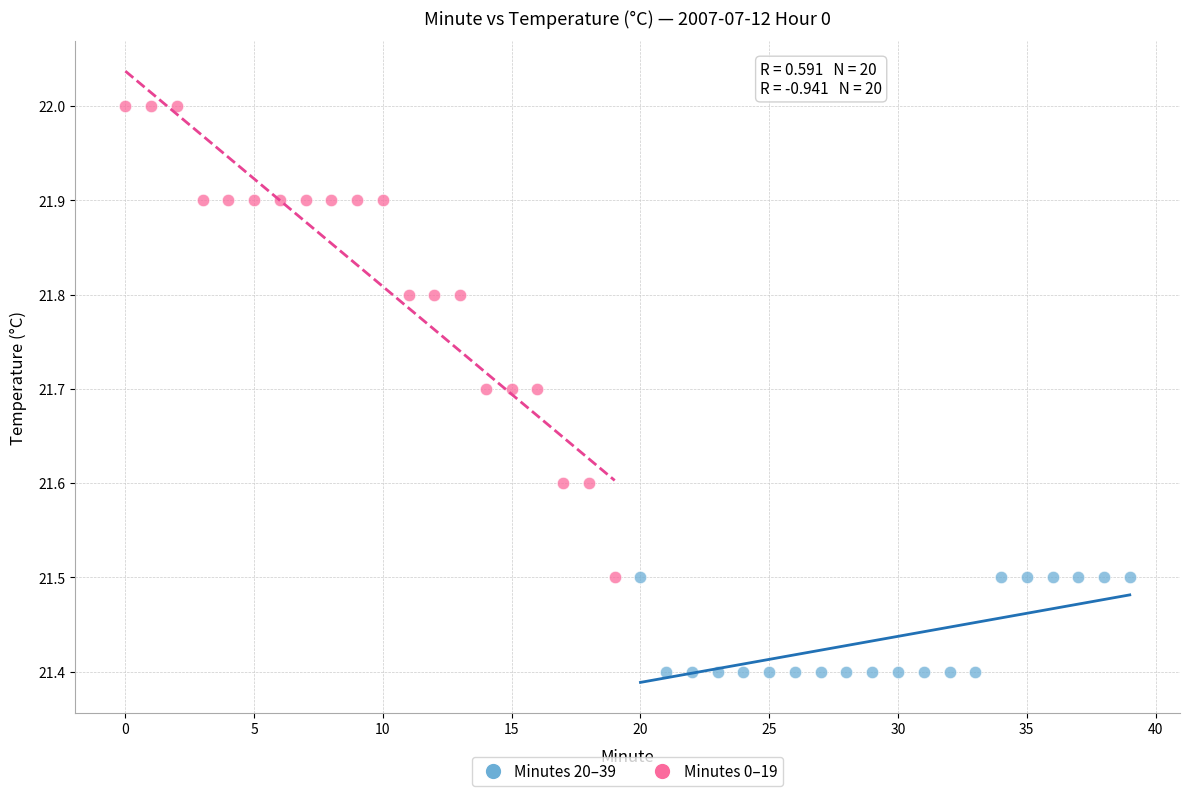

Which series has the largest Y range (max minus min)?

Minutes 0–19